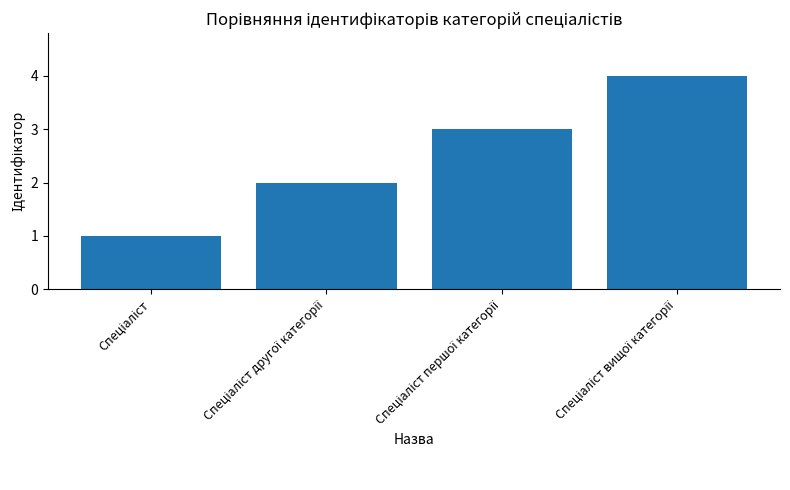

What is the maximum value shown in the chart?

4